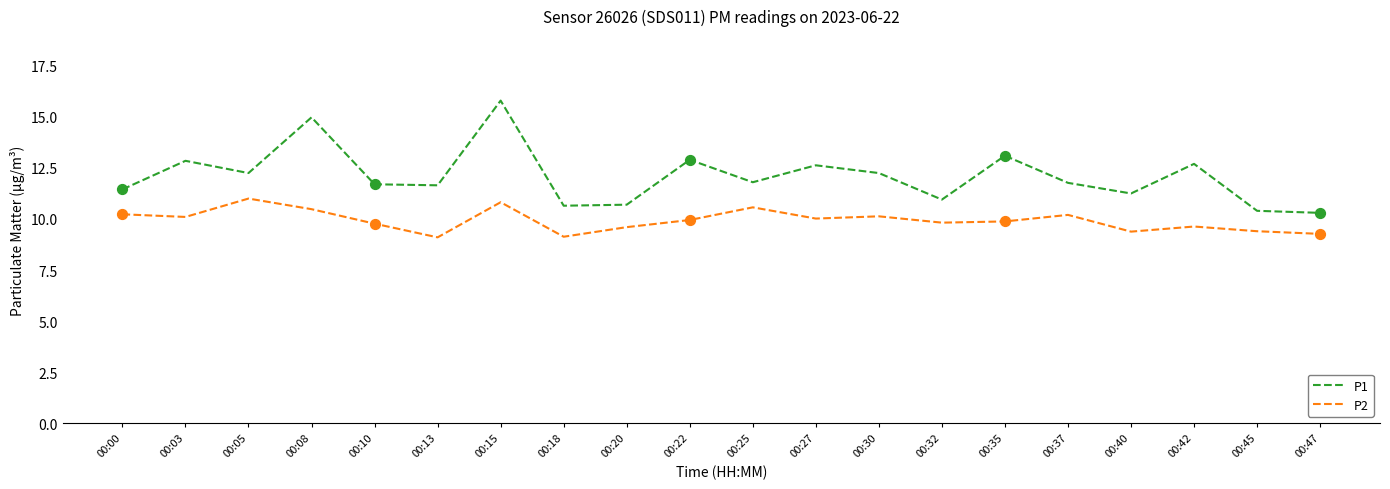

Is the value of P2 at 00:25 greater than the value of P1 at 00:05?

No